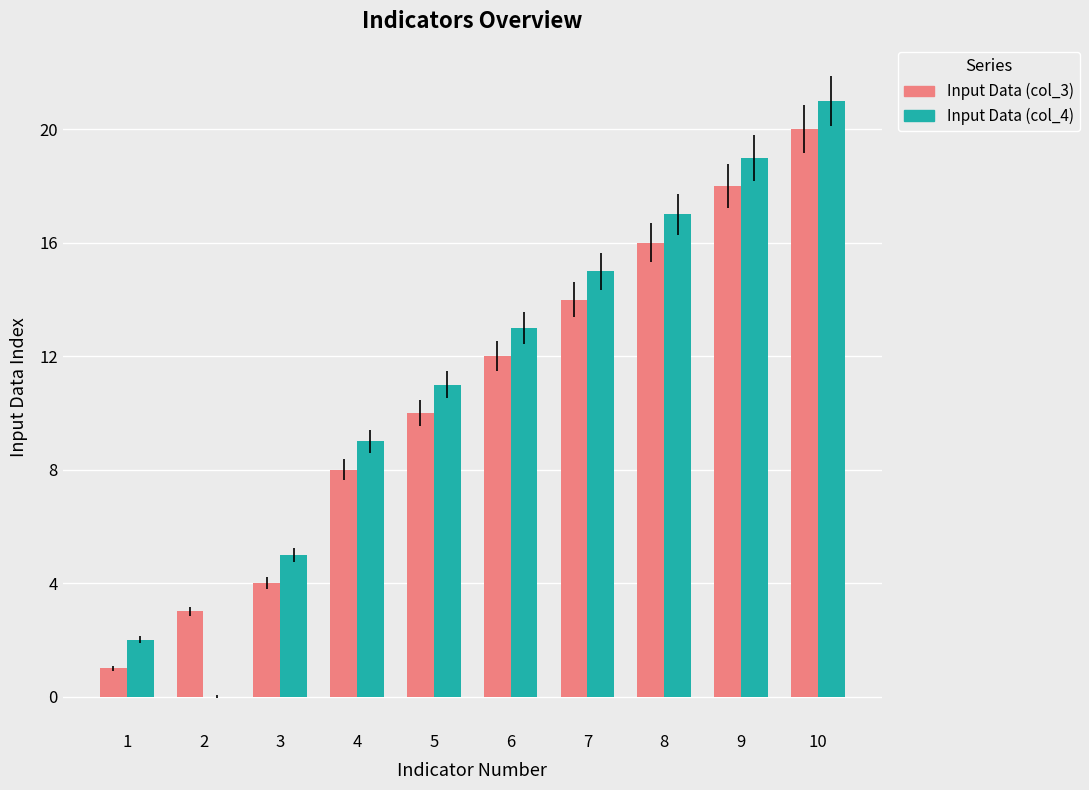

Is it true that Input Data (col_3) equals 18 at 9?

True